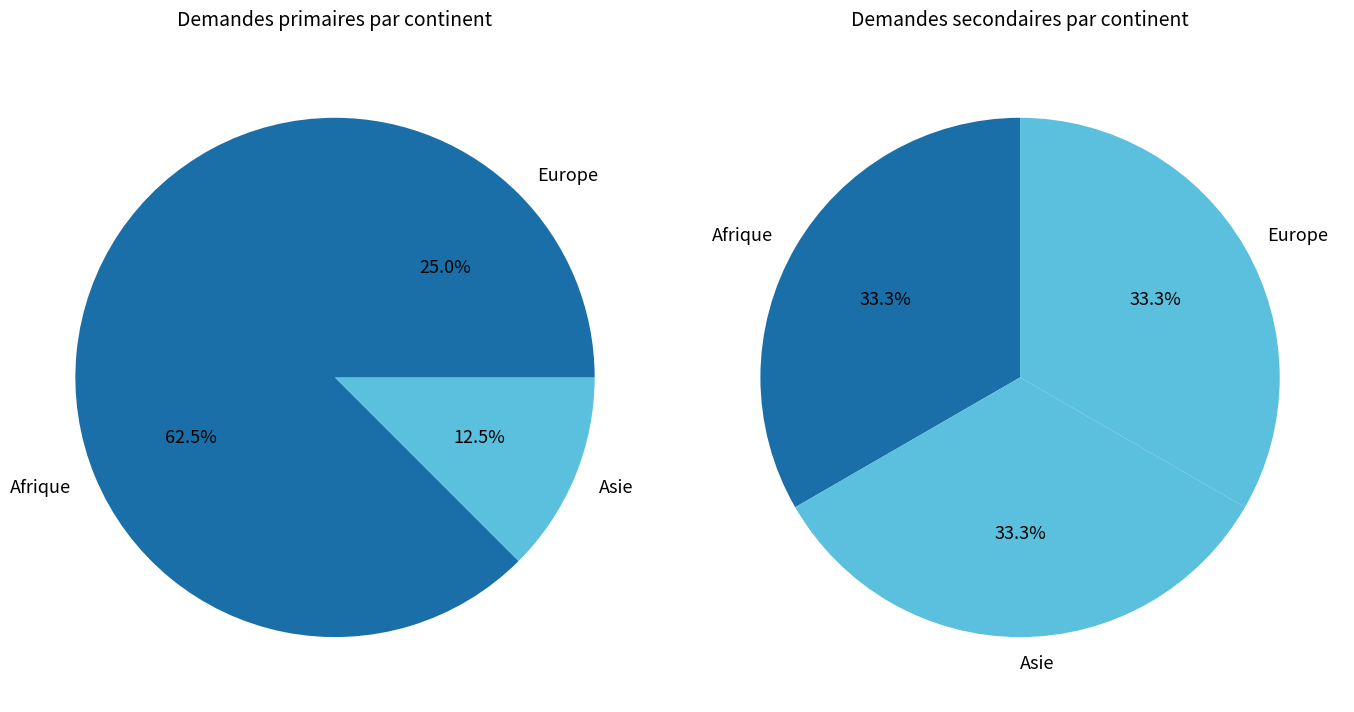

What is the majority slice?

Afrique